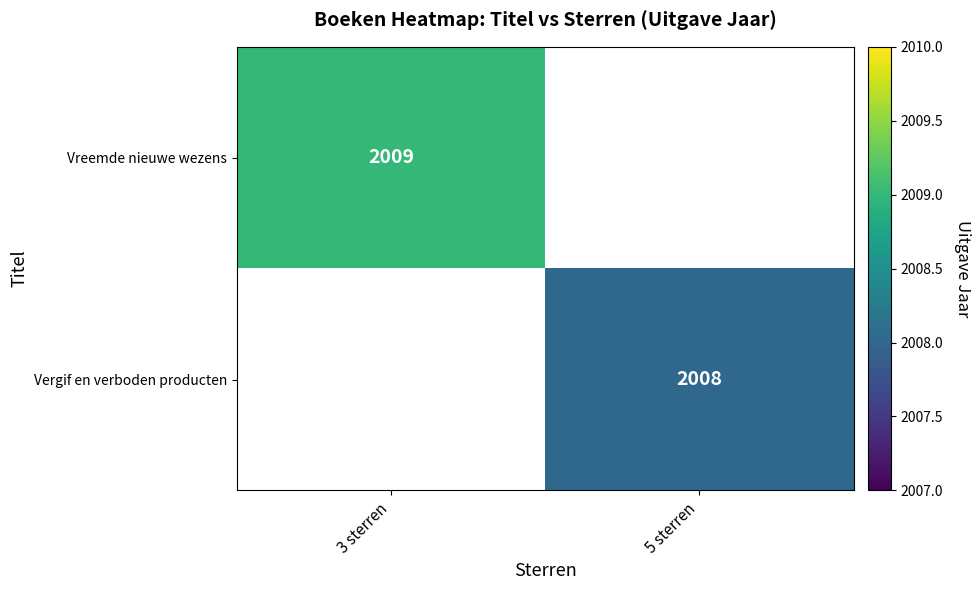

Which category has the highest value across all series?

3 sterren